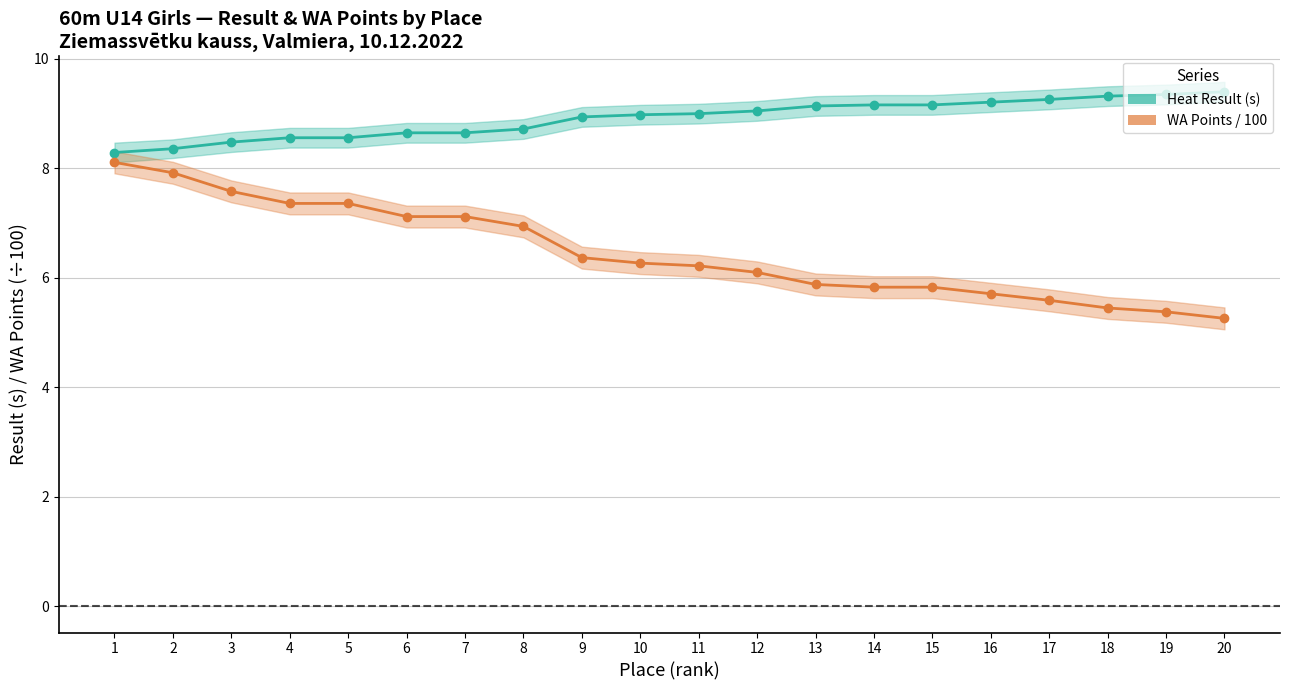

Is the value of WA Points / 100 at 6 greater than the value of Heat Result (s) at 6?

No